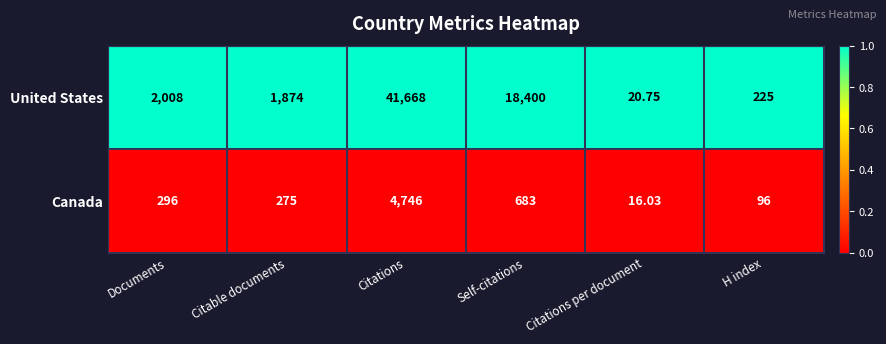

Which label corresponds to the largest value in the chart?

Citations